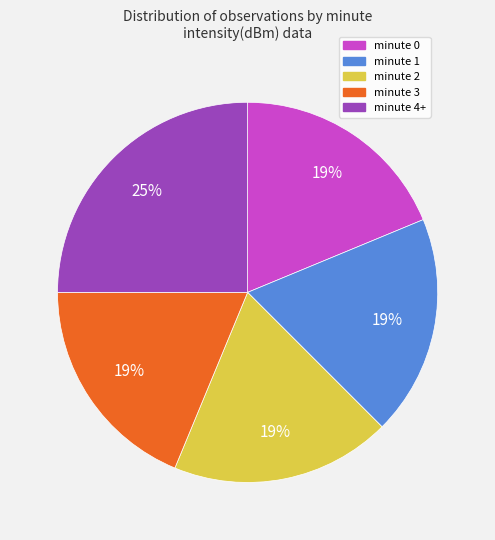

True or false: minute 3 accounts for 19% of the total.

True